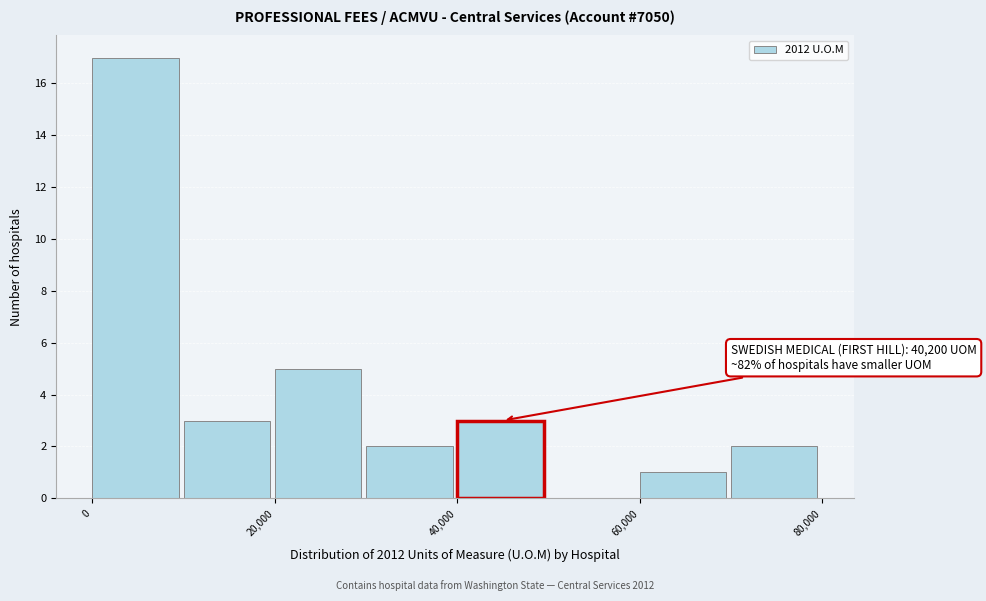

Over which range of the x-axis is the bar tallest?

0 to 10000